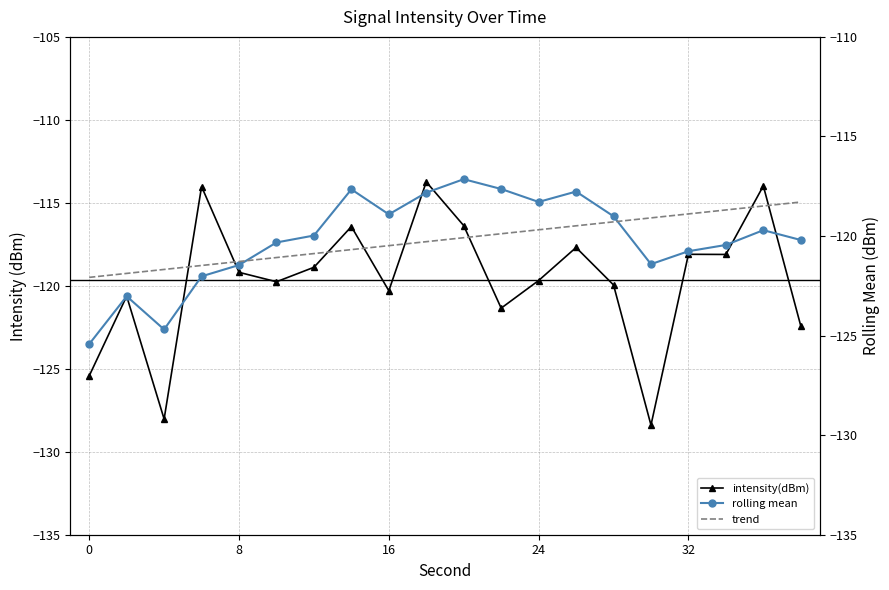

True or false: the data shows -164.0 at 12.

False